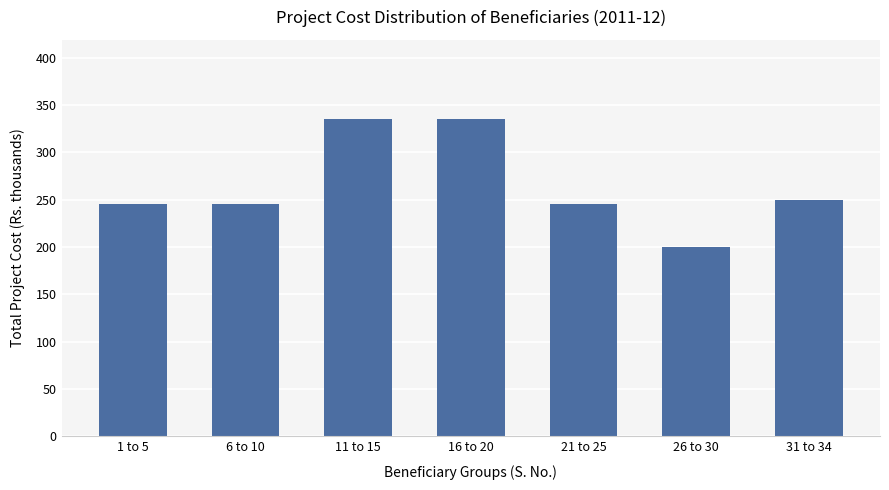

What is the label of the 7th bar from the right?

1 to 5